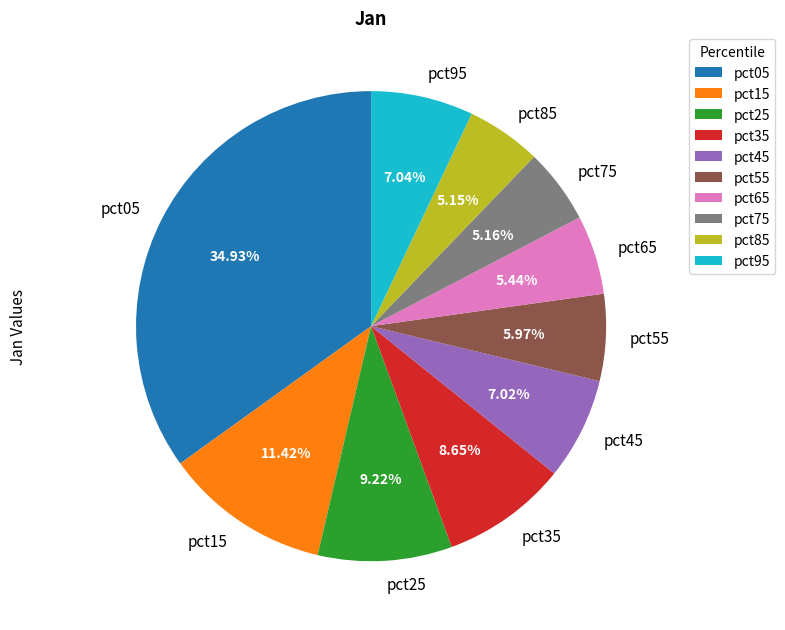

Which has a higher value, pct45 or pct75?

pct45